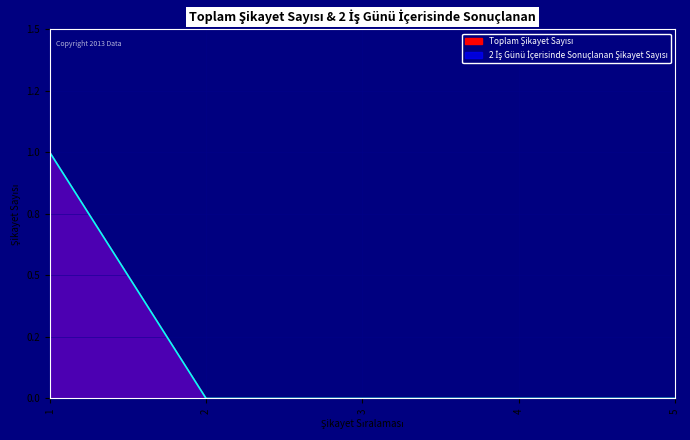

What is the sum of all 2 İş Günü İçerisinde Sonuçlanan Şikayet Sayısı values?

1